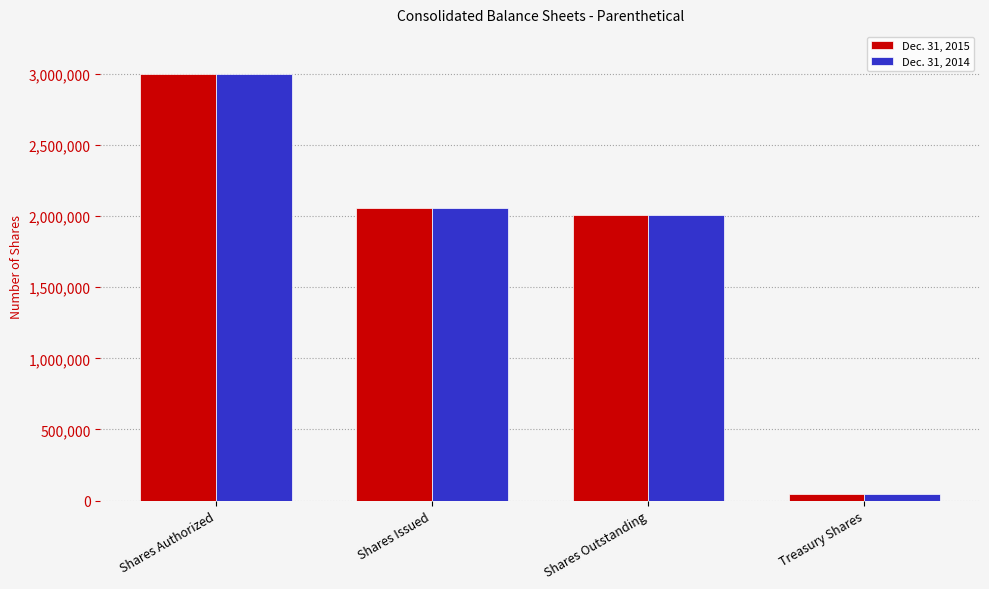

The Dec. 31, 2014 series shows 2005205 at Shares Outstanding. True or false?

True